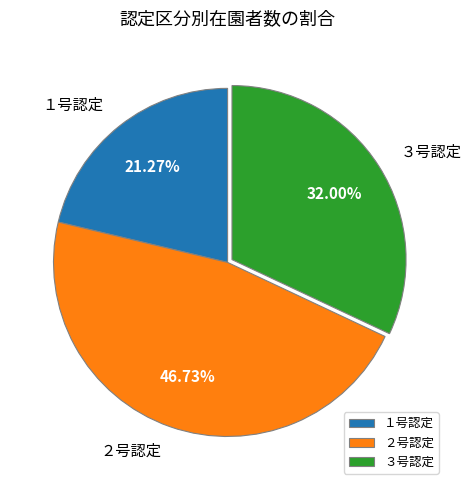

Between １号認定 and ３号認定, which is larger?

３号認定